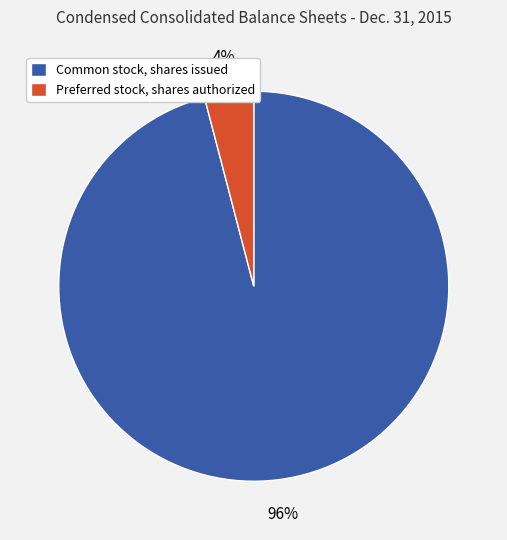

Between Preferred stock, shares authorized and Common stock, shares issued, which is larger?

Common stock, shares issued